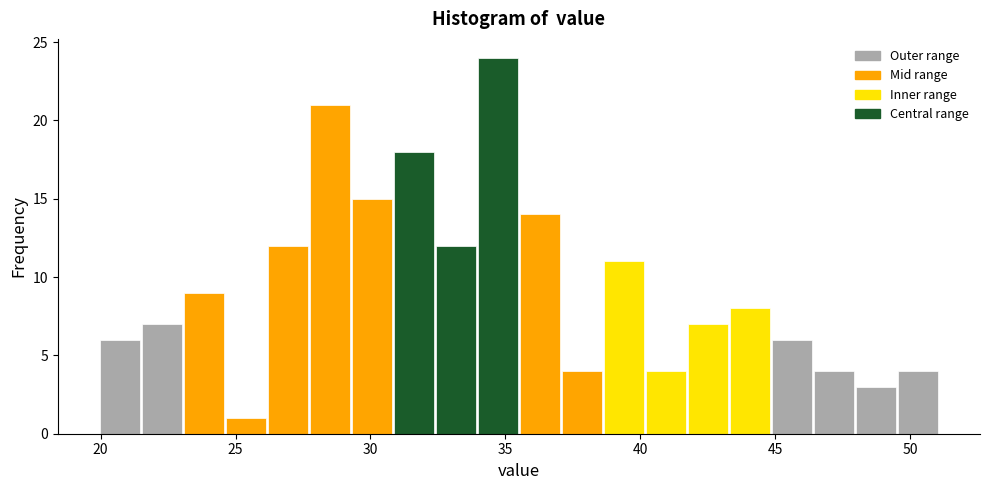

Around what value on the x-axis is the tallest bar? Give the approximate position of its centre, as read against the axis.

34.5